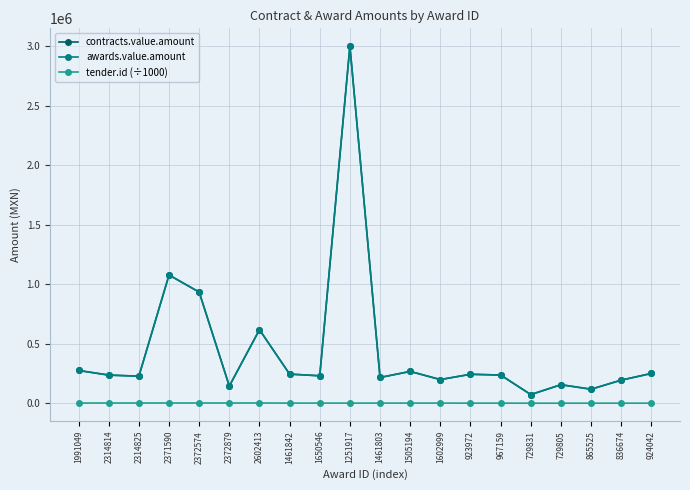

What is the average value of the awards.value.amount series?

447165.0